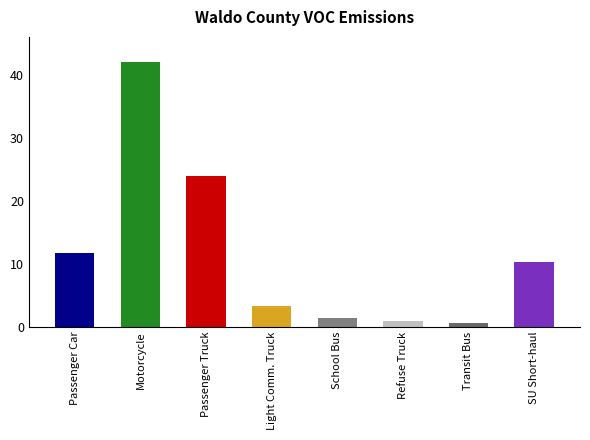

At which label is the value closest to 21?

Passenger Truck